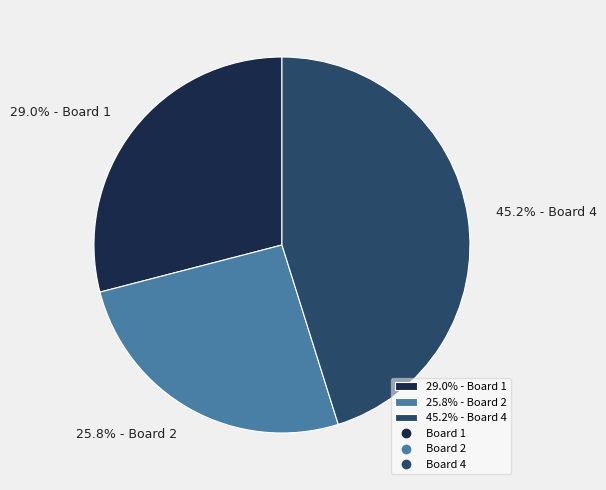

Rank the categories by value from lowest to highest.

25.8% - Board 2, 29.0% - Board 1, 45.2% - Board 4